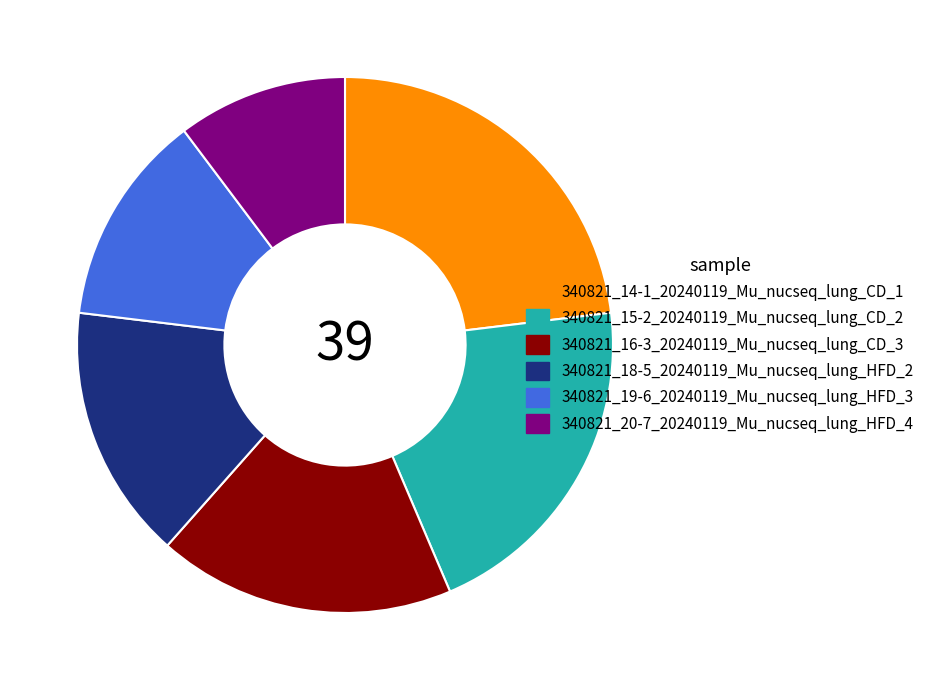

Does any single category account for the majority?

No